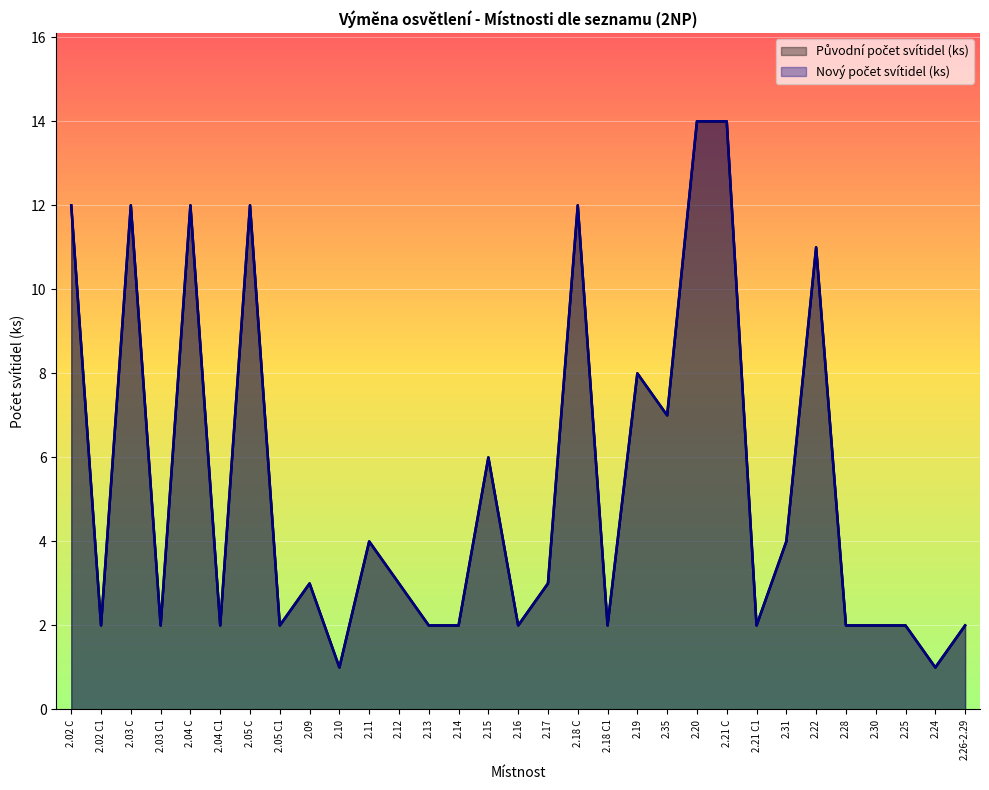

What are all the series names shown in the legend?

Původní počet svítidel (ks), Nový počet svítidel (ks)